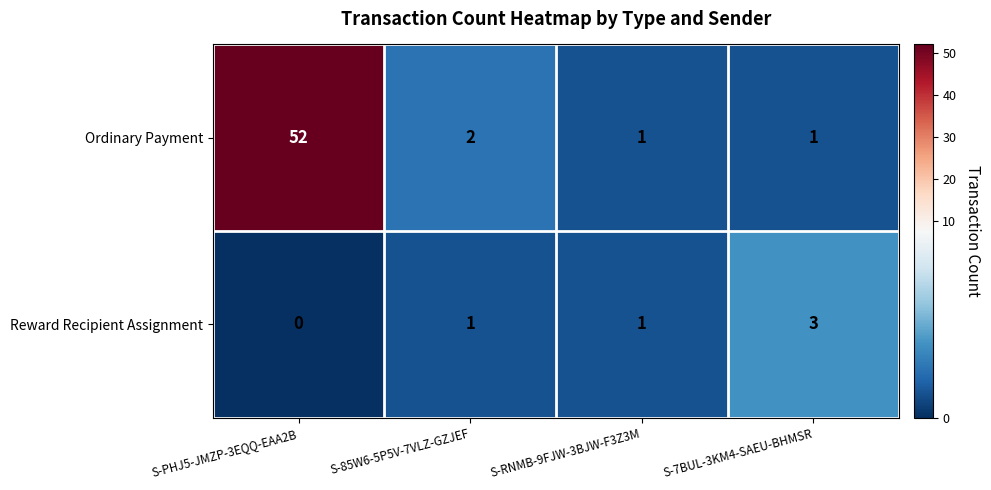

How many data points in Reward Recipient Assignment are less than 1?

1